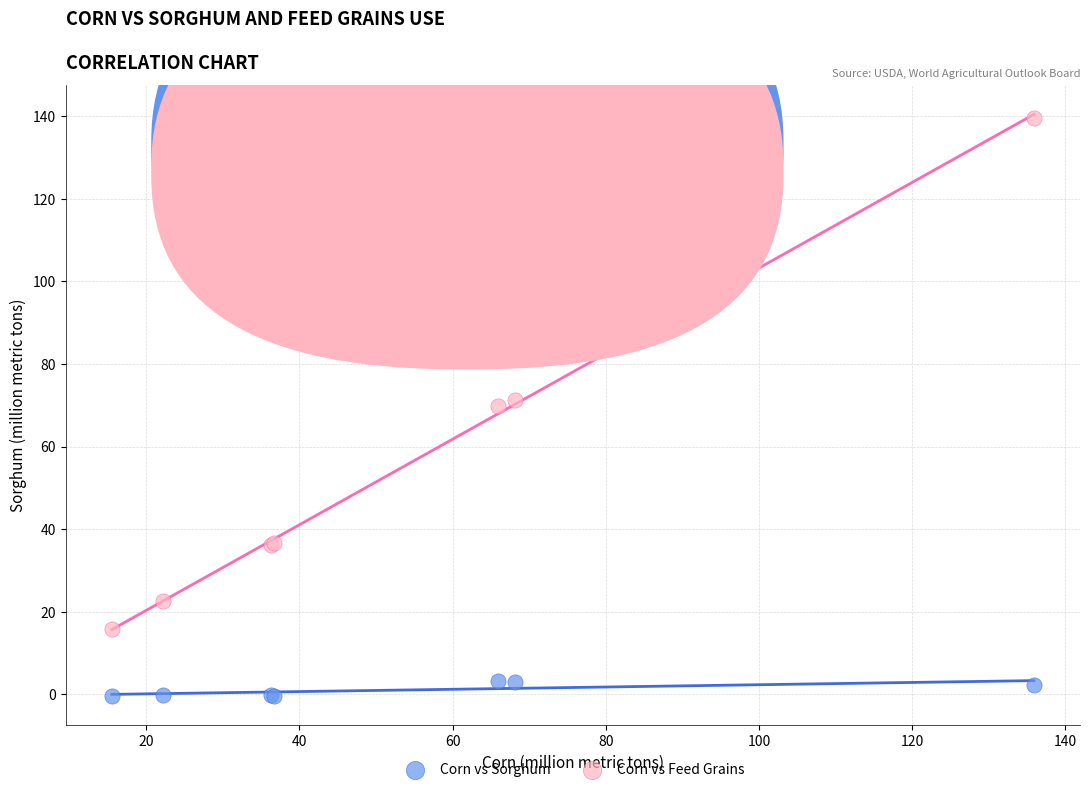

What is the X range (max minus min) for the scatter plot?

120.4